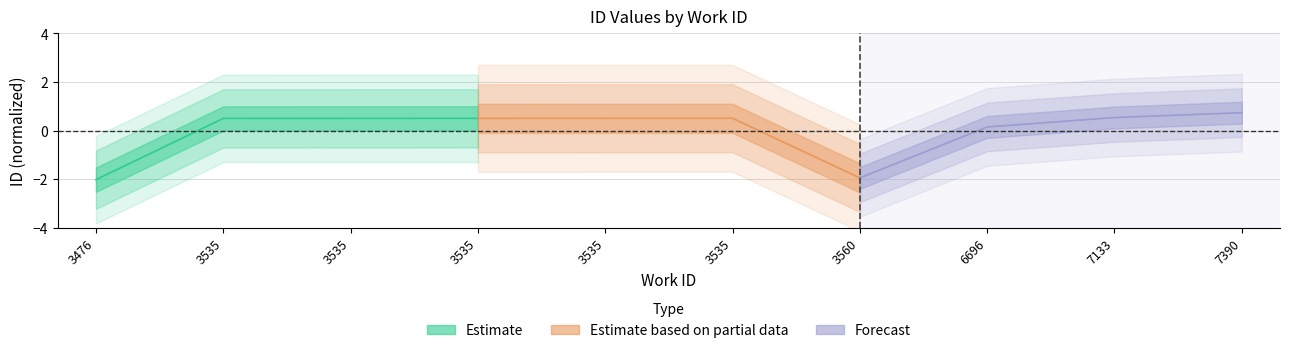

How many series are shown in this chart?

3